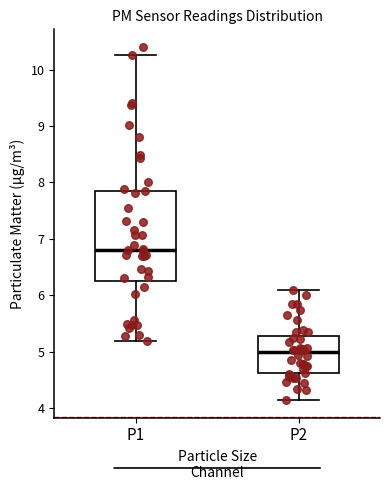

Reading left to right, transcribe this box plot: for each box, give where its median line is, the range the box spans, and where its two whiskers end, as read against the y-axis. The values are not printed on the chart, so give them approximately, as read against the axis.

P1: median 6.8, box 6.3 to 7.9, whiskers 5.2 to 10.3
P2: median 5.0, box 4.6 to 5.3, whiskers 4.2 to 6.1